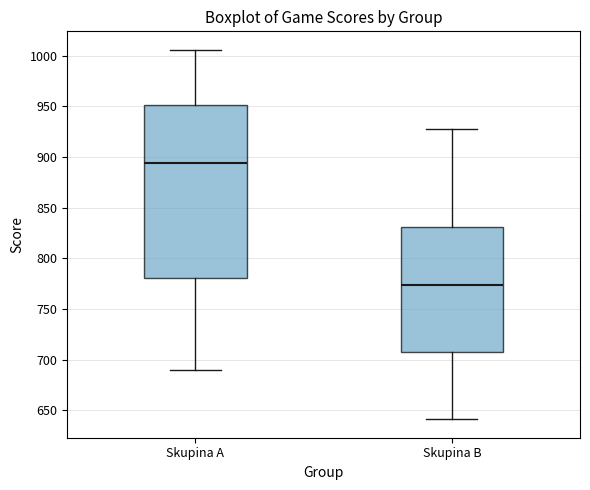

Comparing the boxes themselves (not the whiskers), which one is the tallest?

Skupina A